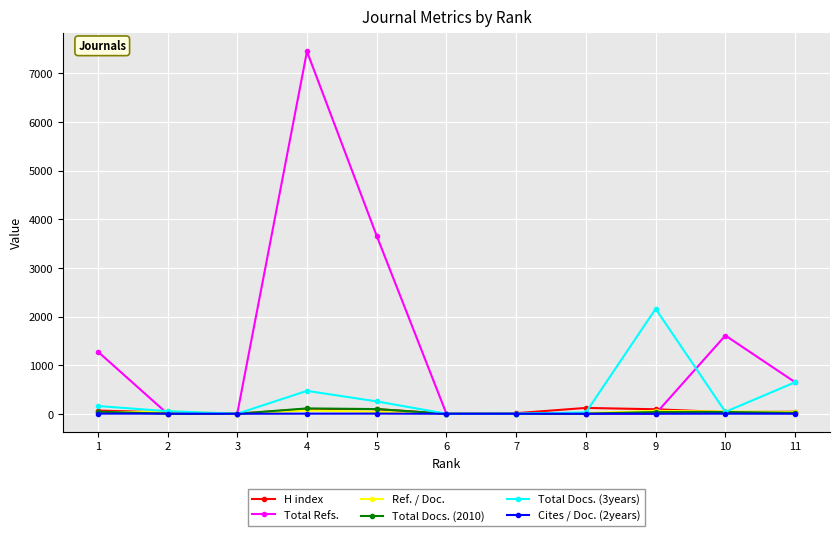

Which series changed the most between 1 and 7?

Total Refs.